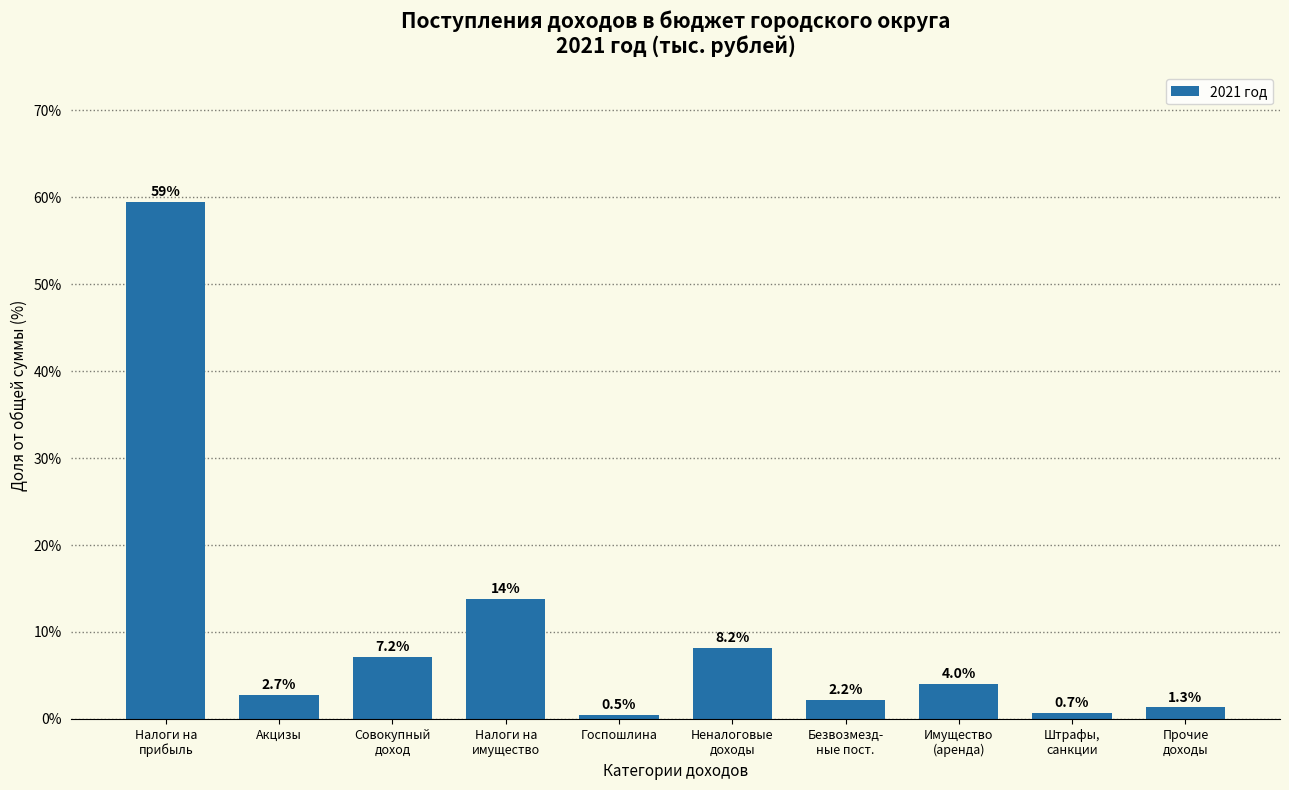

Reading left to right, list all the values displayed in this chart.

59.5	2.7	7.2	13.8	0.5	8.2	2.2	4.0	0.7	1.3